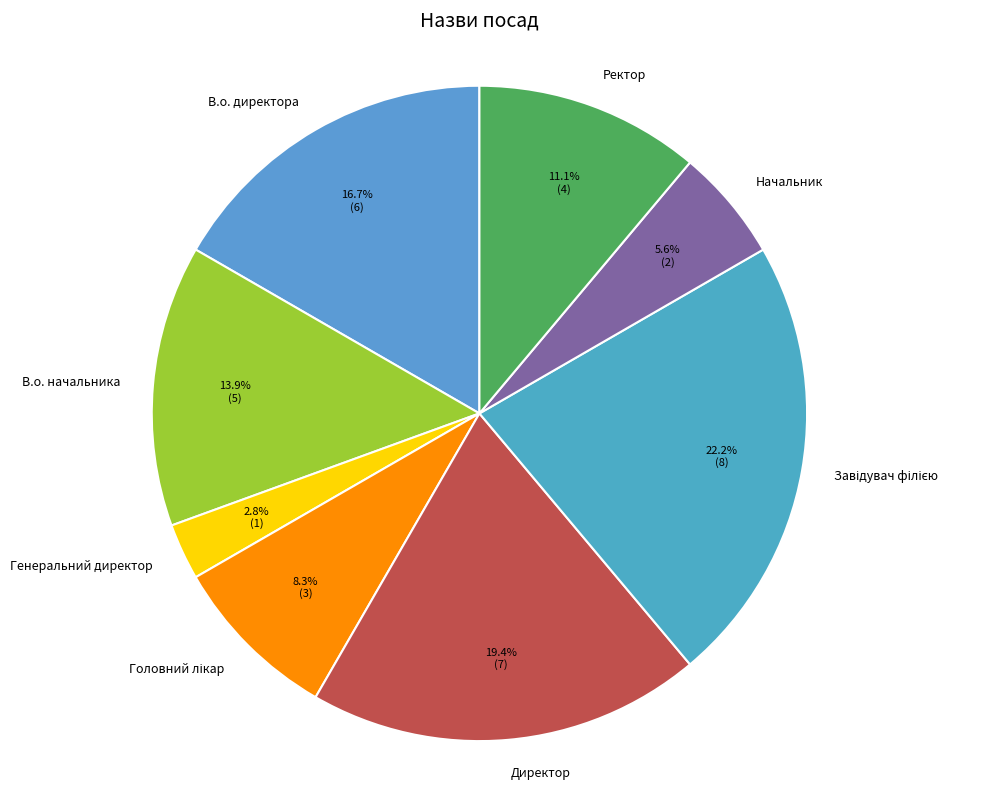

How many slices are in this pie chart?

8